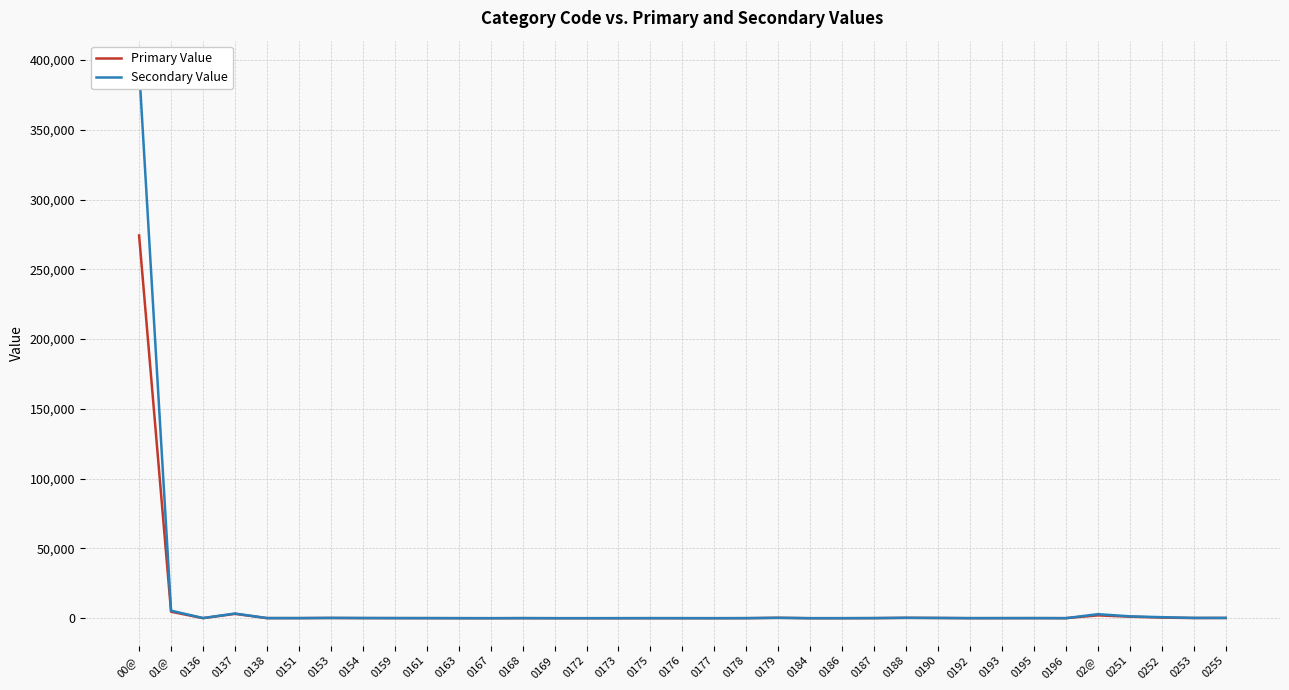

Reading right to left, list all the values displayed in this chart.

Primary Value: 177	121	428	1099	2027	27	64	38	34	151	249	54	13	6	271	33	9	20	17	2	4	6	42	3	21	44	54	62	153	66	64	3100	27	4634	274266
Secondary Value: 201	231	728	1344	2891	30	65	61	36	188	289	83	13	7	274	45	12	23	44	16	8	10	55	6	23	66	87	139	215	72	83	3349	108	5407	394143